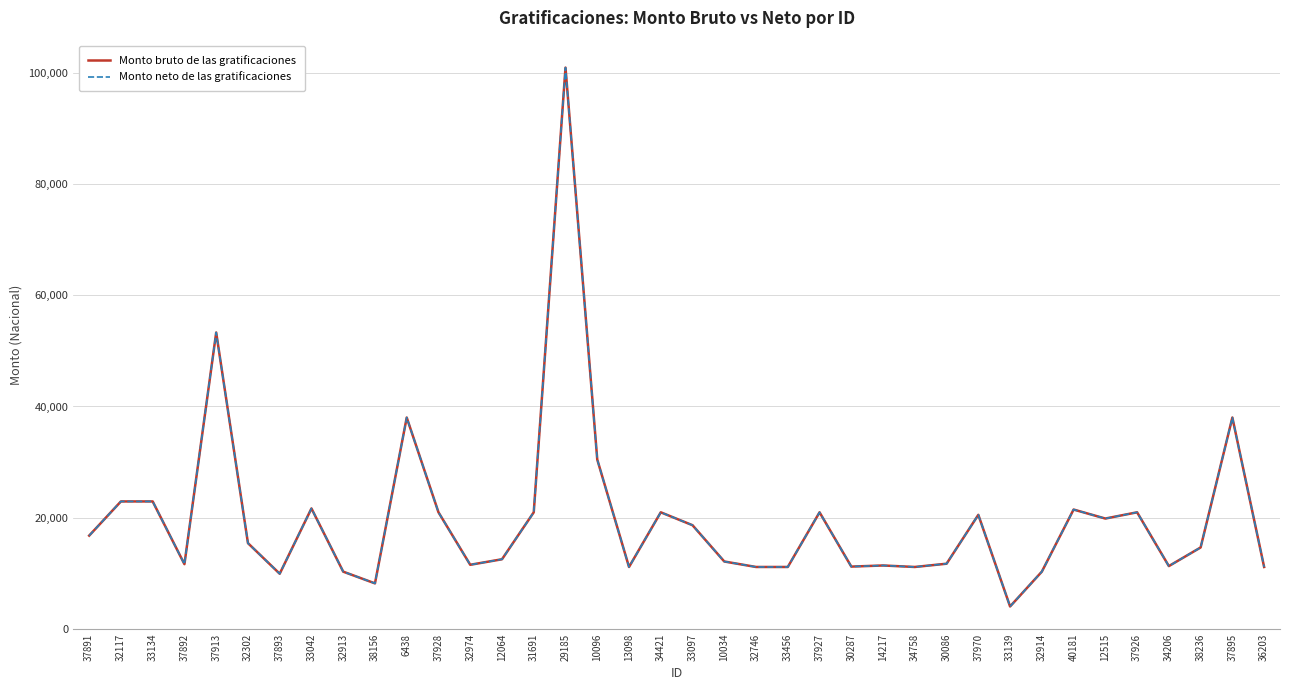

What is the sum of all Monto bruto de las gratificaciones values?

752918.1